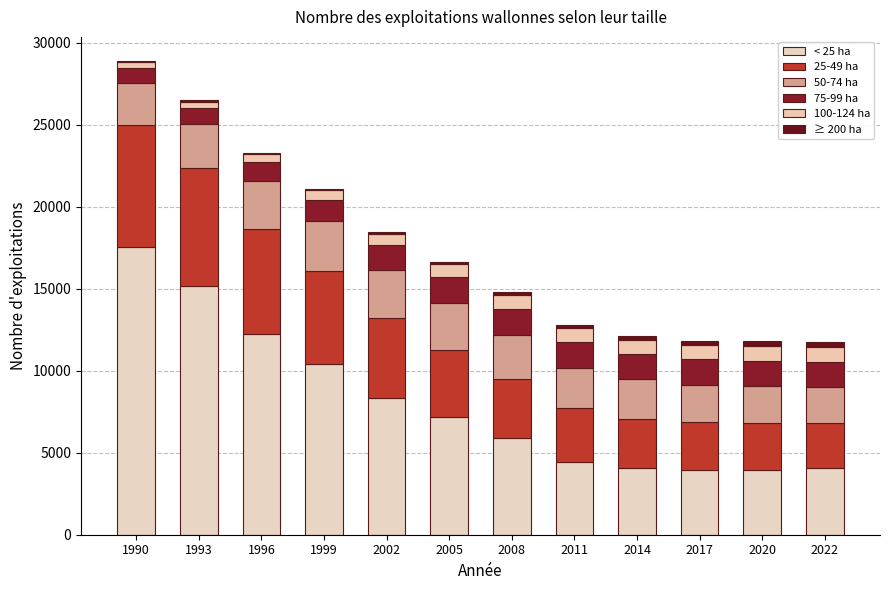

The value of ≥ 200 ha at 1999 is 158. True or false?

False